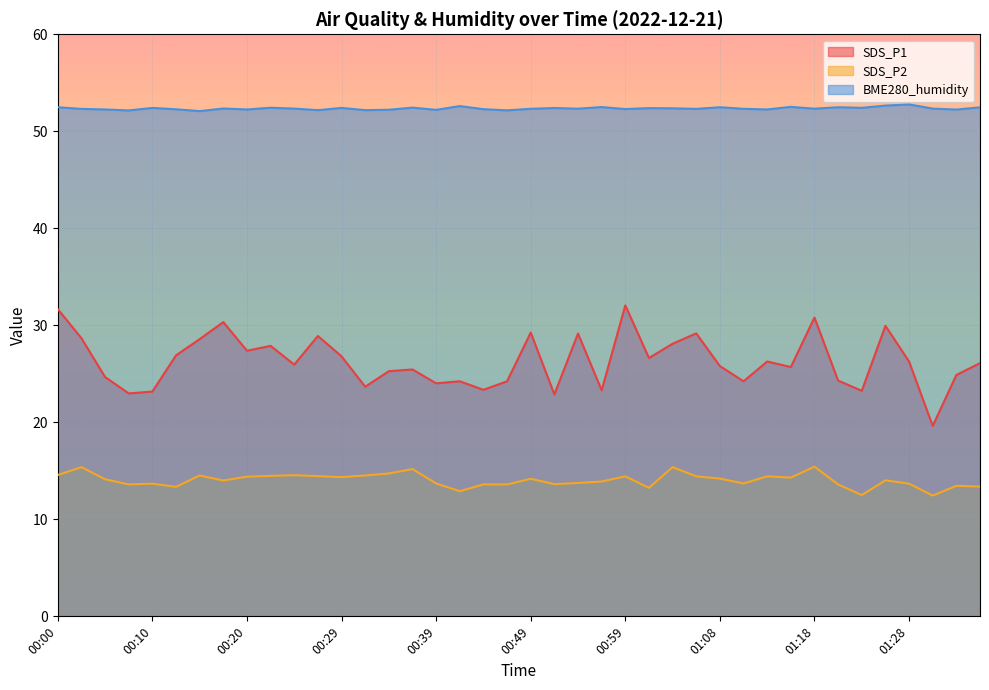

What is the label of the 9th point from the left?

00:20